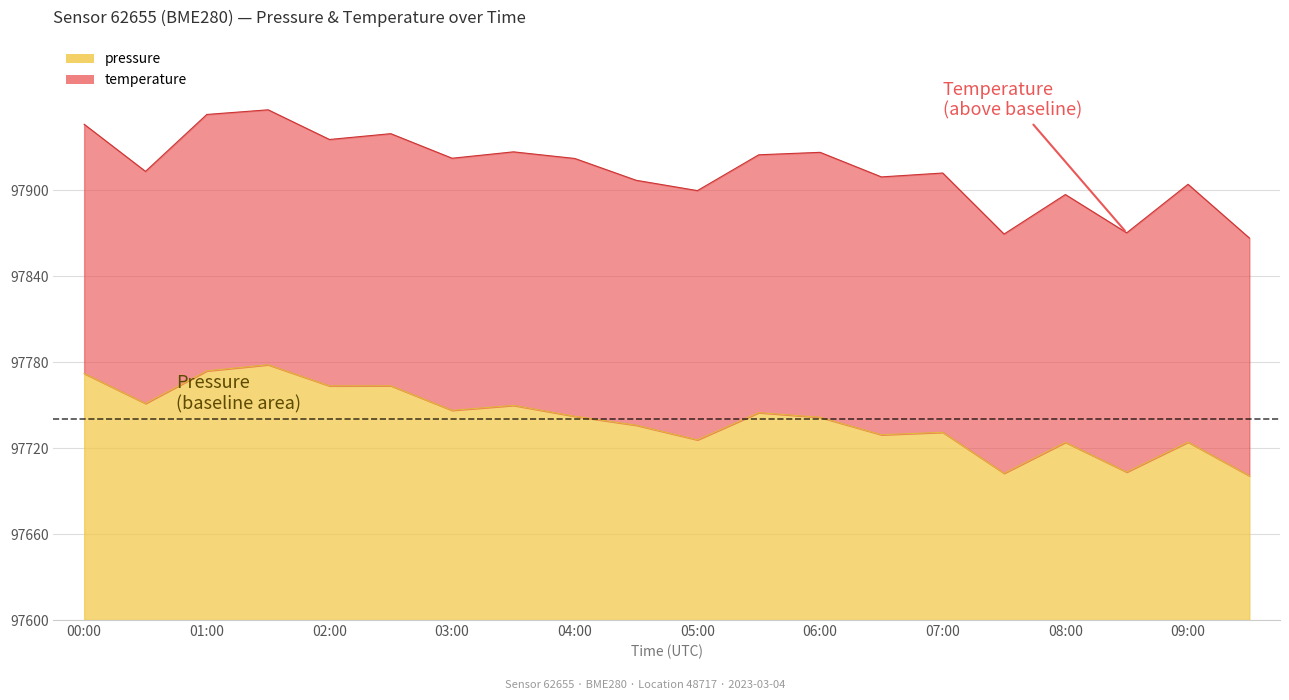

The chart shows a value of 103.3 at 00:30. True or false?

False